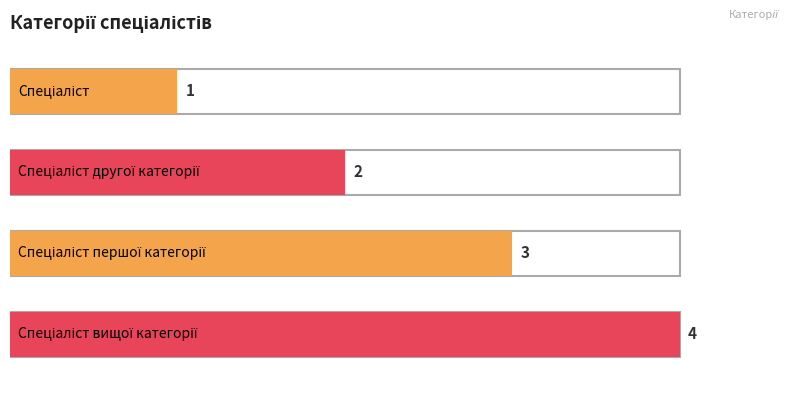

Rank the categories by value from highest to lowest.

Спеціаліст вищої категорії, Спеціаліст першої категорії, Спеціаліст другої категорії, Спеціаліст